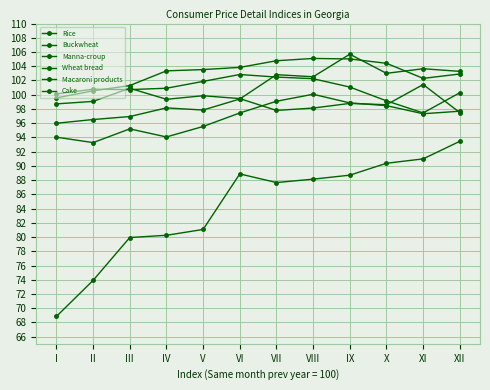

At which category does Buckwheat reach its first local valley?

VII